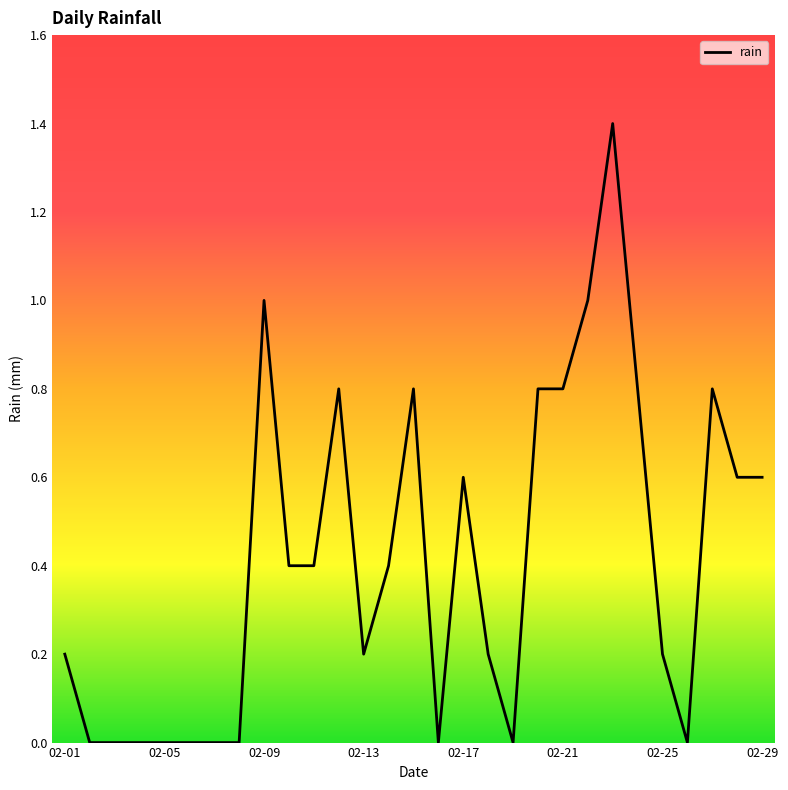

Reading left to right, extract all data points from this chart.

0.2	0.0	0.0	0.0	0.0	0.0	0.0	0.0	1.0	0.4	0.4	0.8	0.2	0.4	0.8	0.0	0.6	0.2	0.0	0.8	0.8	1.0	1.4	0.8	0.2	0.0	0.8	0.6	0.6